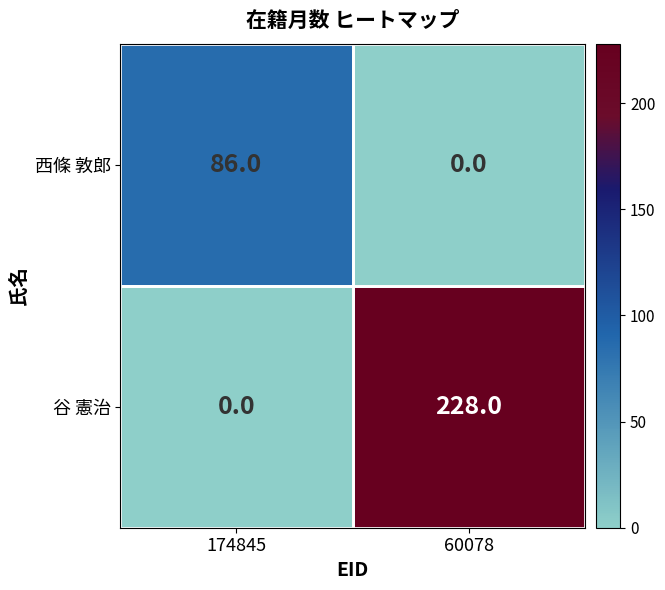

True or false: 谷 憲治 has a value of 98 at 174845.

False